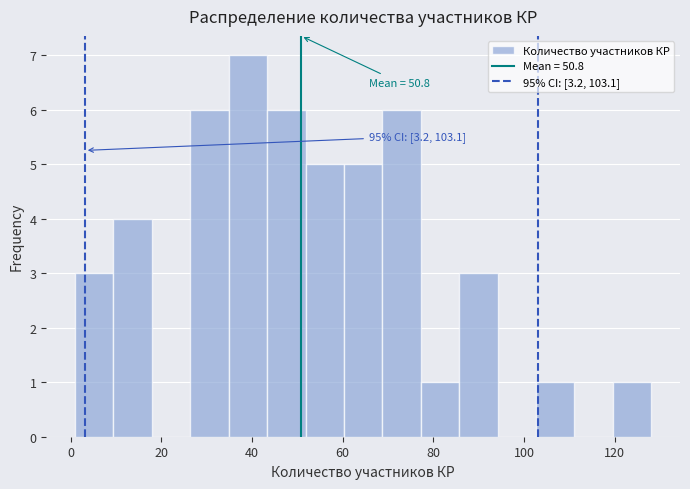

Over which range of the x-axis is the bar tallest?

34 to 44